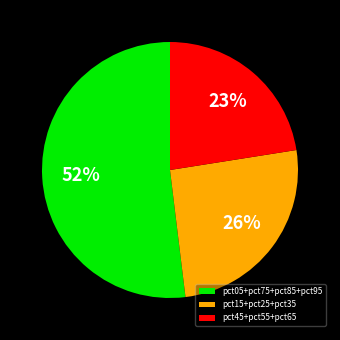

What is the ratio of the value at pct05+pct75+pct85+pct95 to the value at pct45+pct55+pct65?

2.3